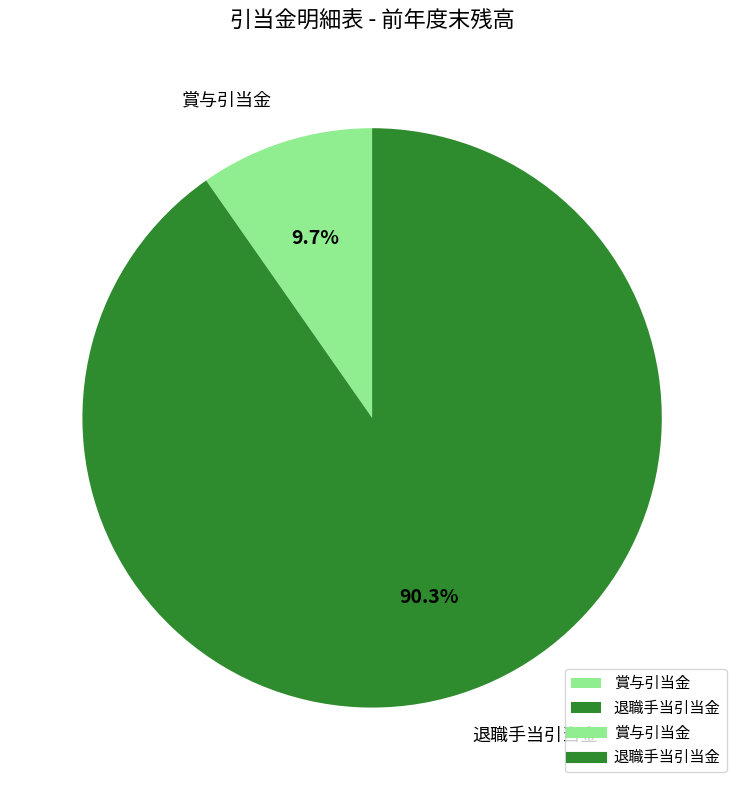

Combined, do 退職手当引当金 and 賞与引当金 account for over 50%?

Yes